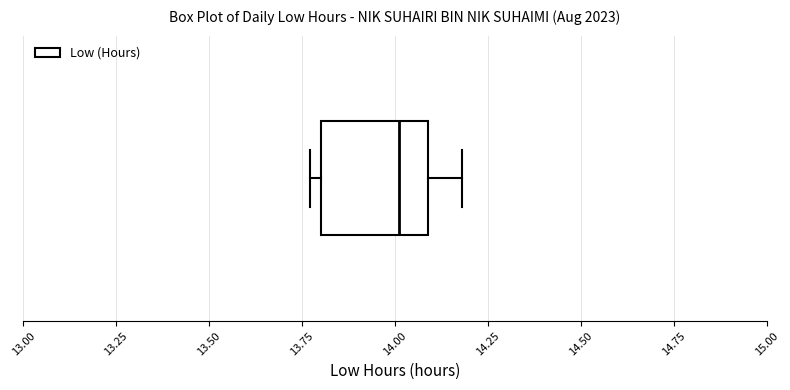

Transcribe this box plot: give where the median line is, the range the box spans, and where the two whiskers end, as read against the x-axis. The values are not printed on the chart, so give them approximately, as read against the axis.

median 14.00, box 13.80 to 14.10, whiskers 13.75 to 14.20